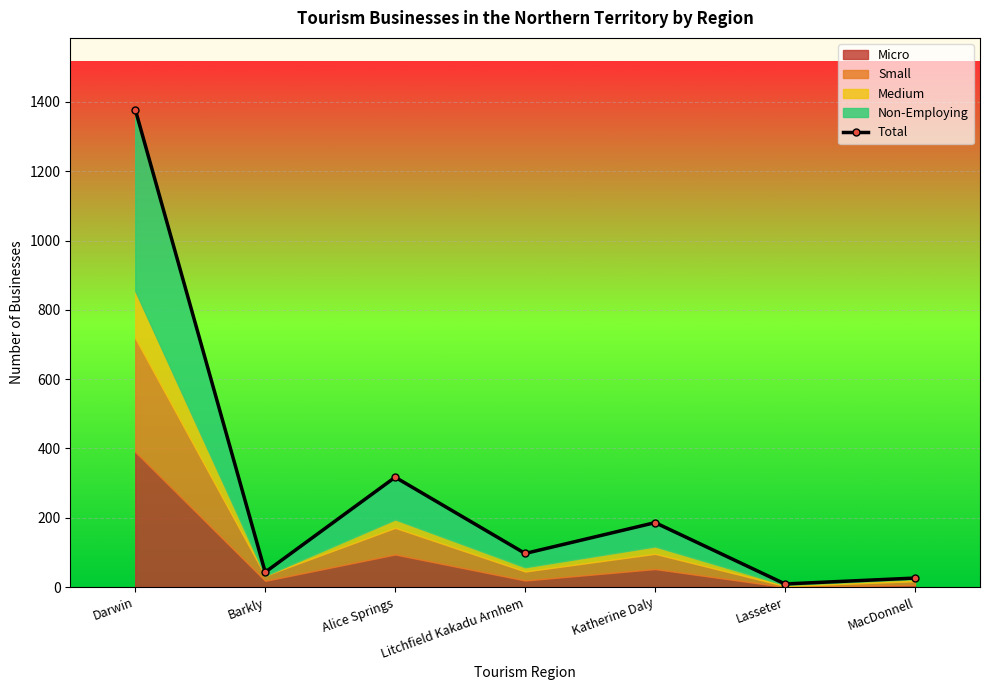

What is the approximate value at Alice Springs?

317